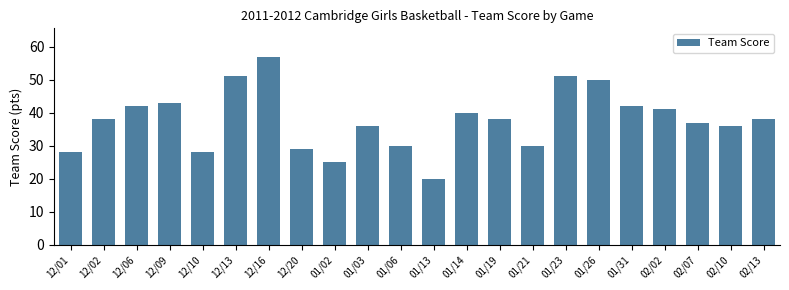

The chart shows a value of 70 at 01/31. True or false?

False